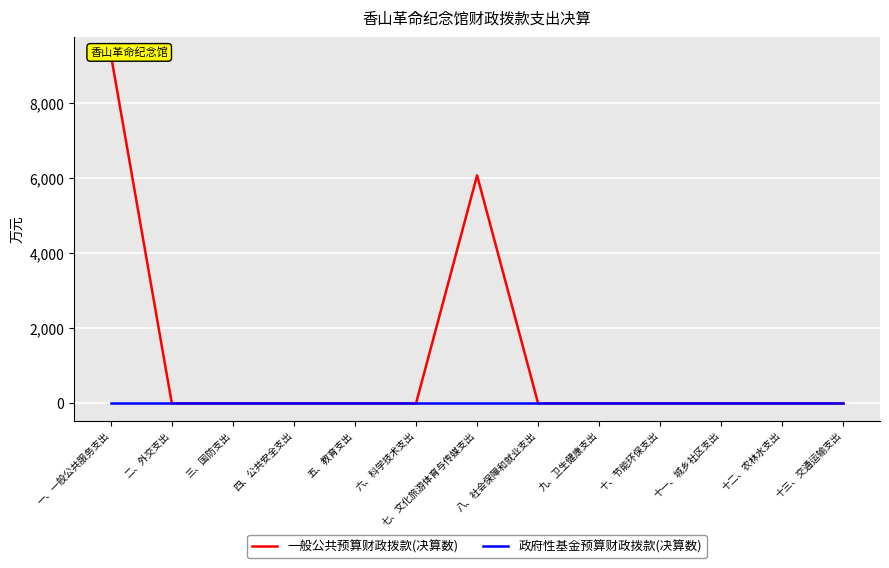

Is this an area chart (filled region under the line)?

No